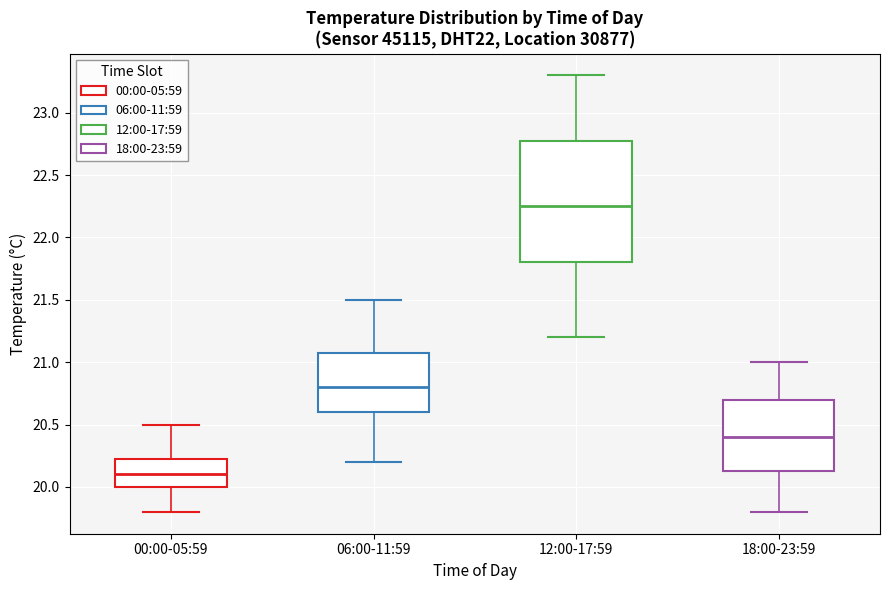

Where does the lower whisker of the box for 00:00-05:59 end on the y-axis? The values are not printed on the chart, so give them approximately, as read against the axis.

19.80